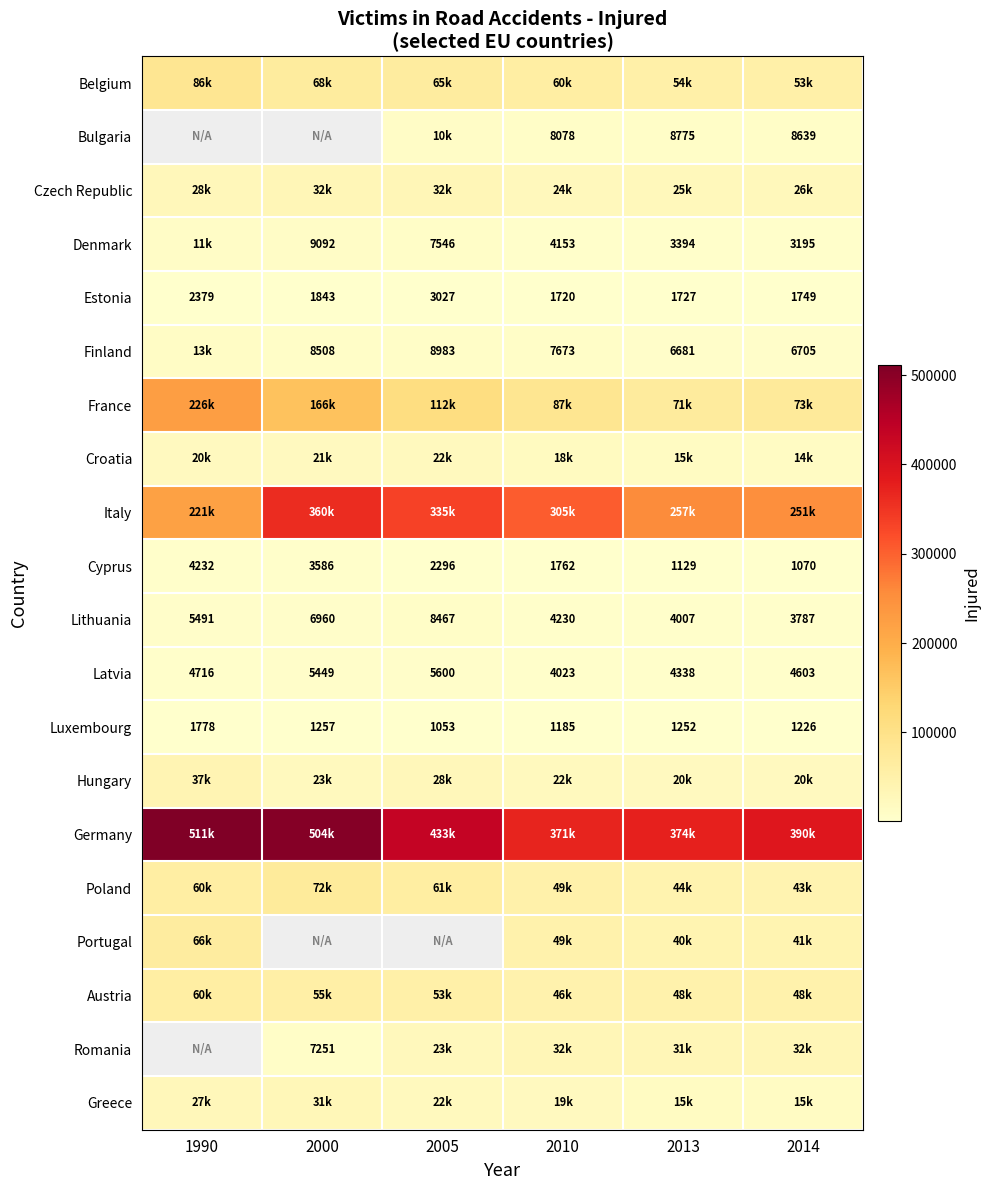

Where is Latvia nearest to the value 4811?

1990